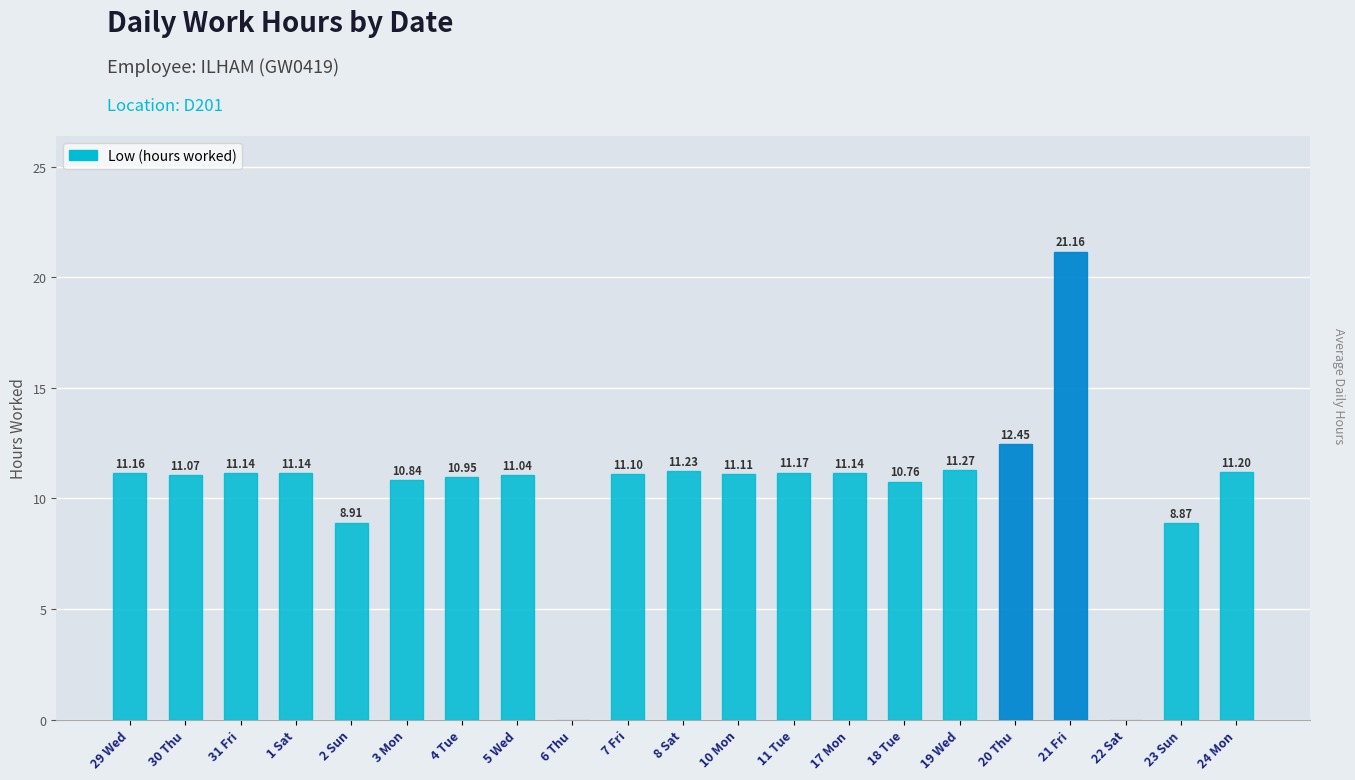

What is the sum of the values at 5 Wed and 6 Thu?

11.0